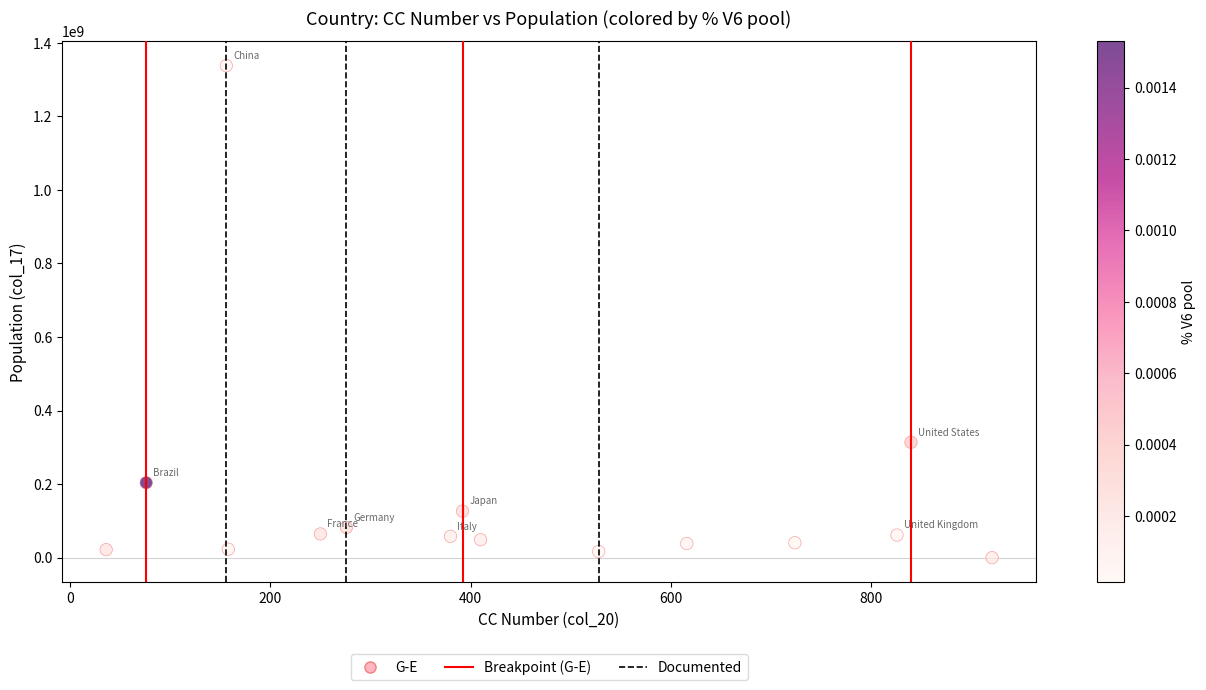

What is the range of X values (max minus min)?

885